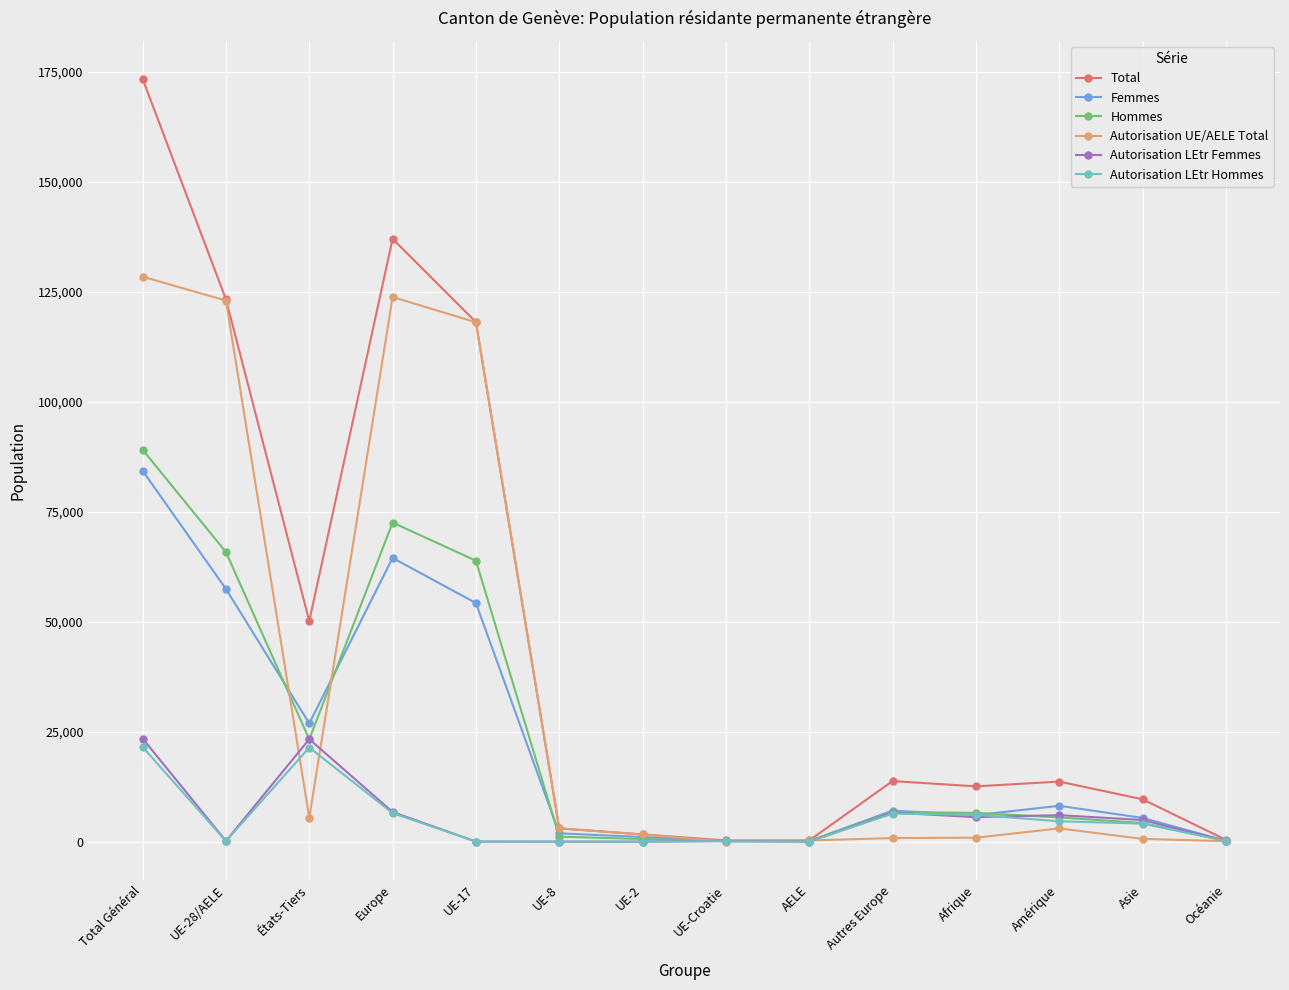

Which label corresponds to the largest value in the chart?

Total Général